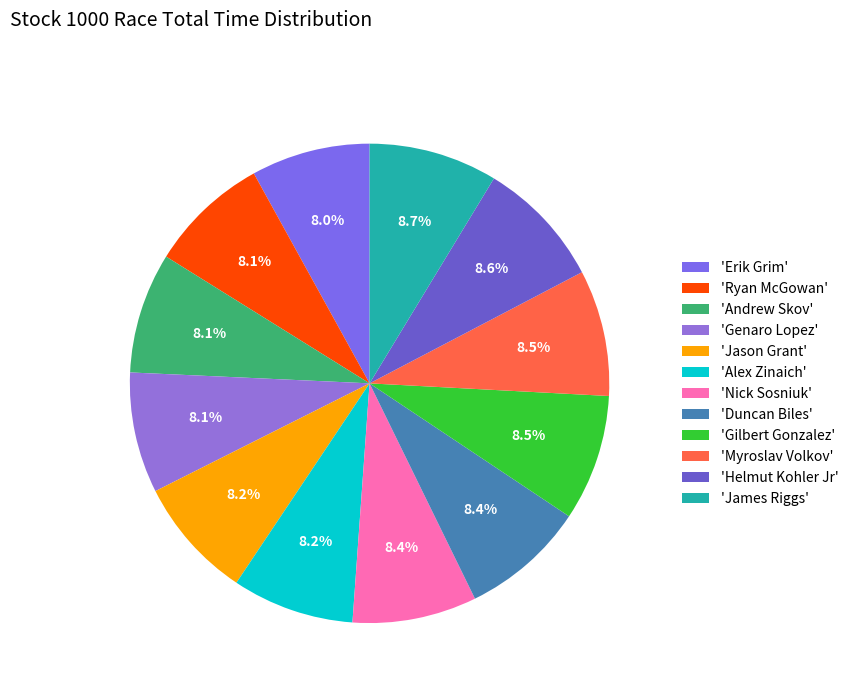

What is the smallest slice in the pie chart?

Erik Grim